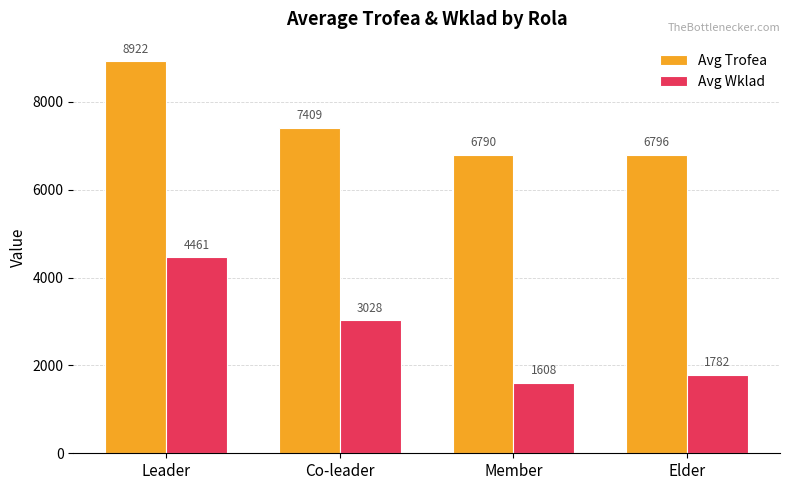

What position from the right is Elder?

1